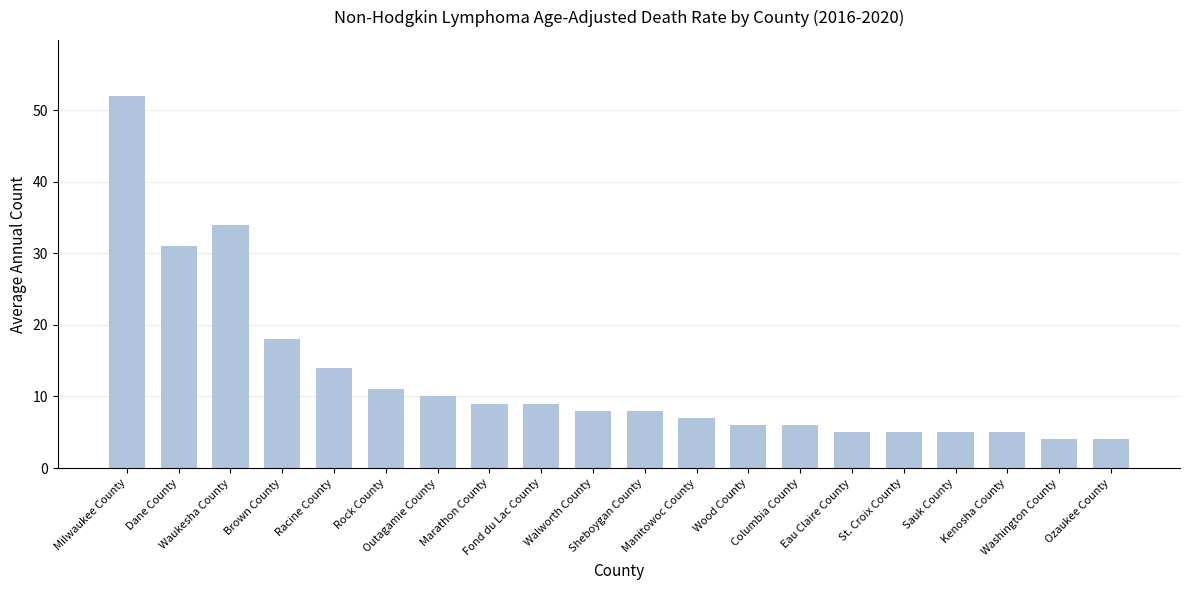

At which category does the chart reach its peak across all series?

Milwaukee County